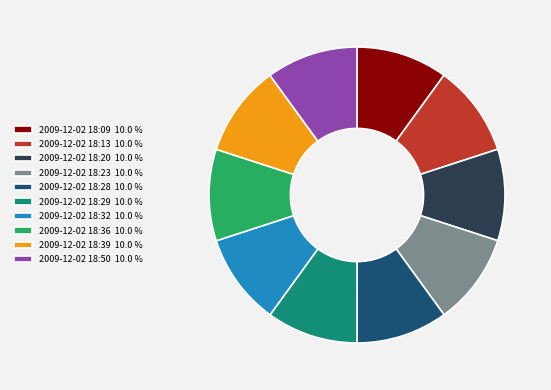

Does 2009-12-02 18:09 account for over 50% of the chart?

No